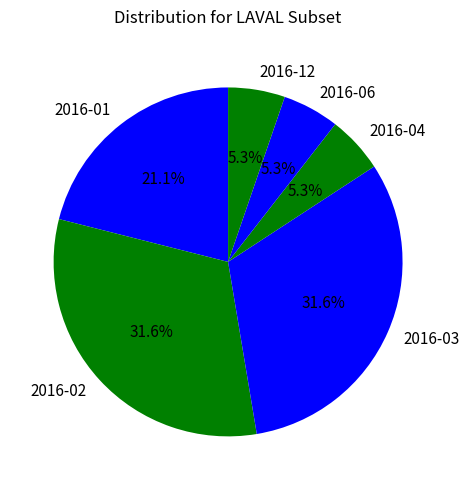

To the nearest percent, what percentage of the pie is 2016-03?

32%